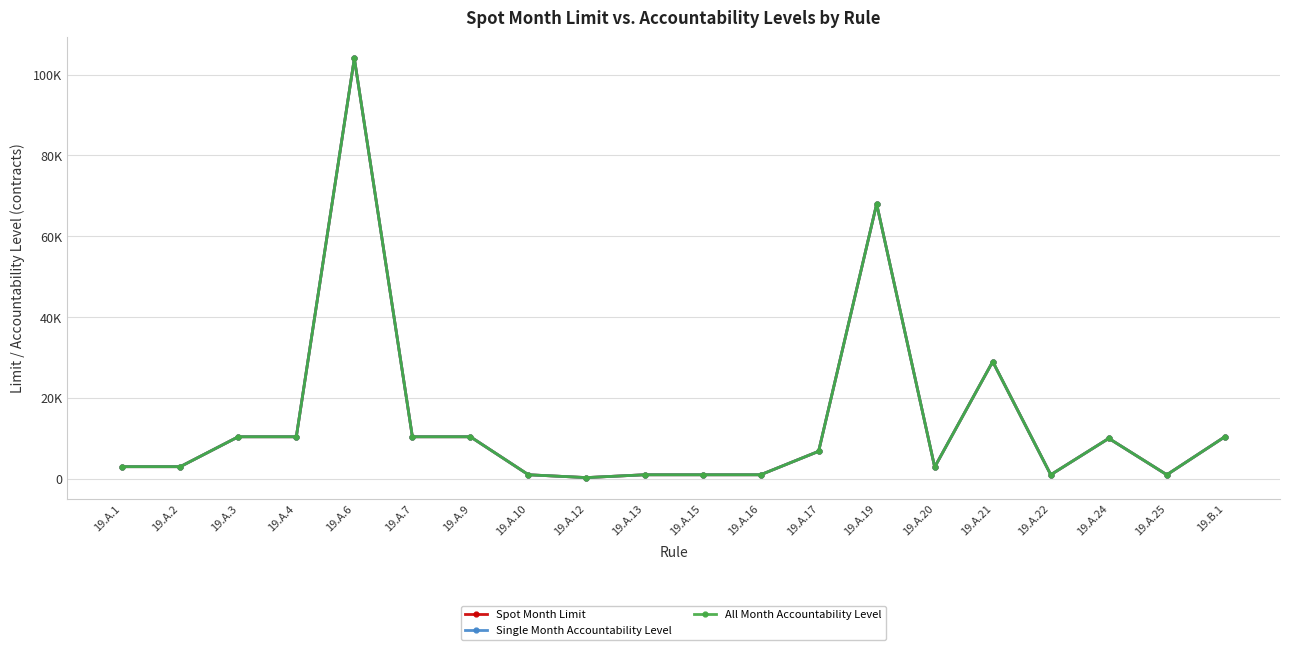

Is this an area chart (filled region under the line)?

No